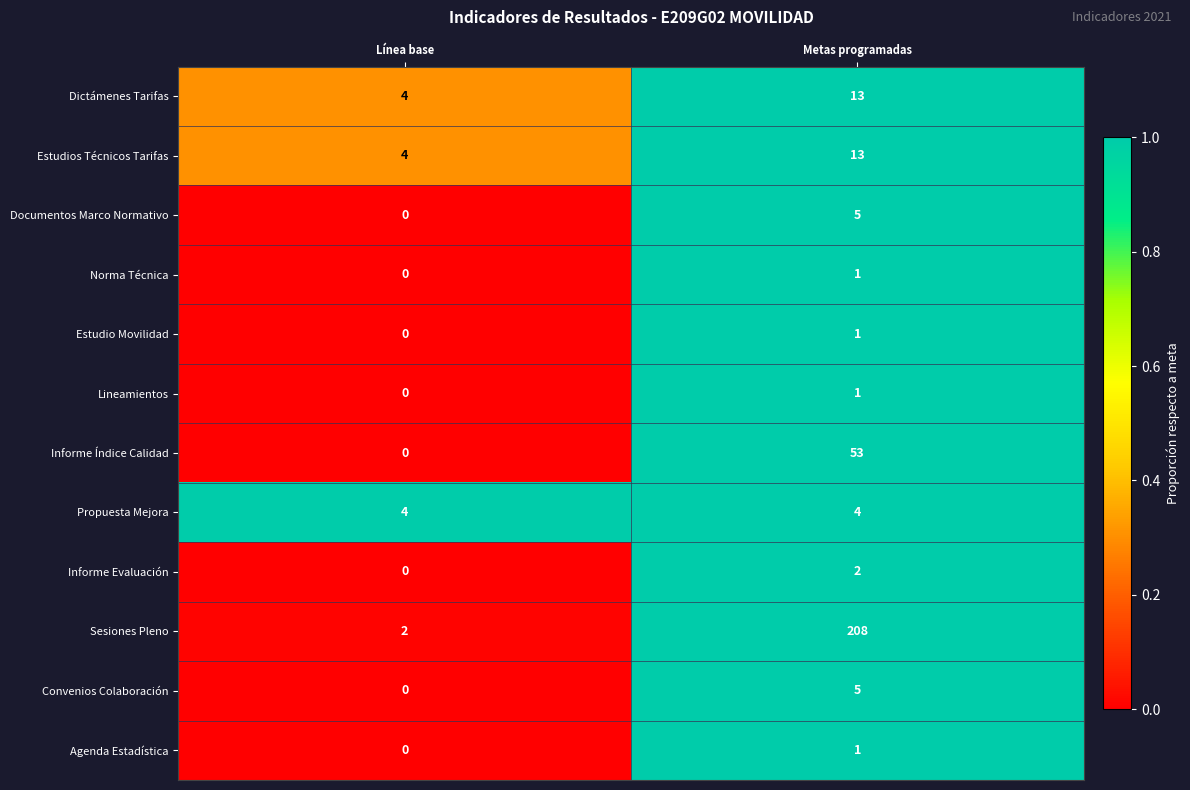

How many distinct data groups are displayed?

12